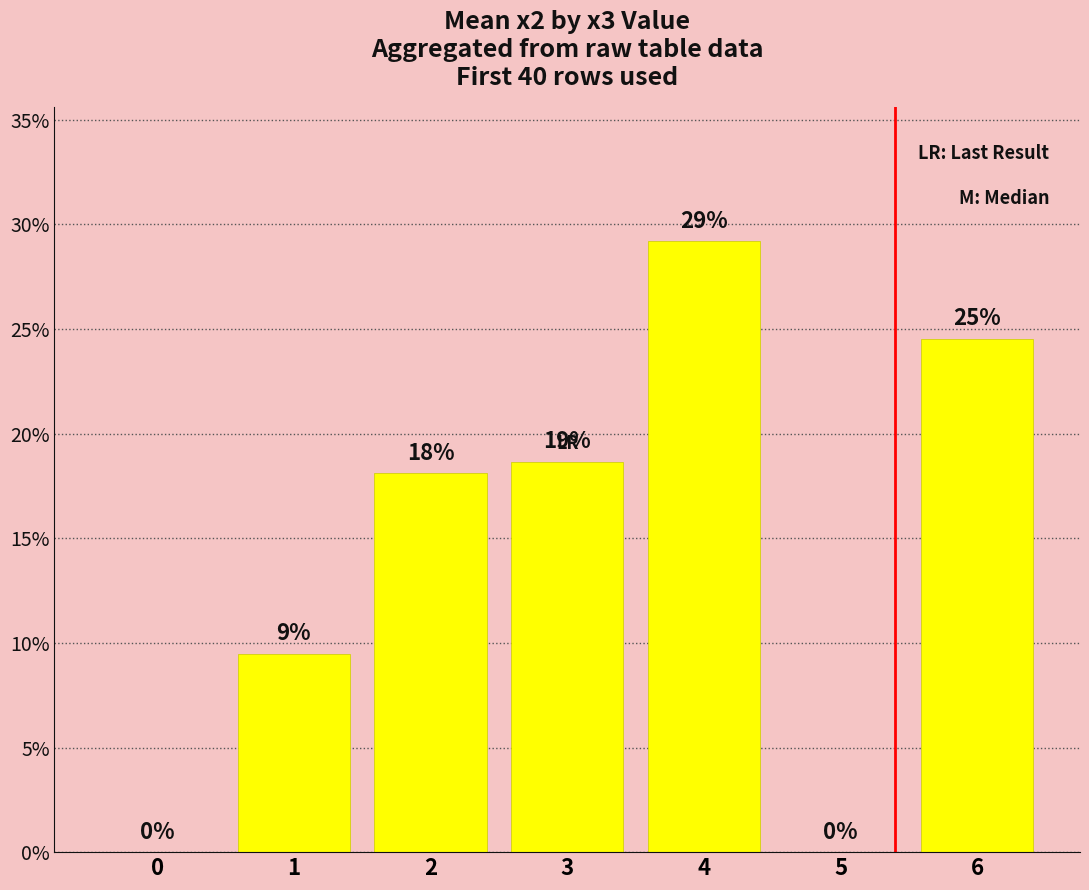

True or false: the data shows 0.1 at 1.

True